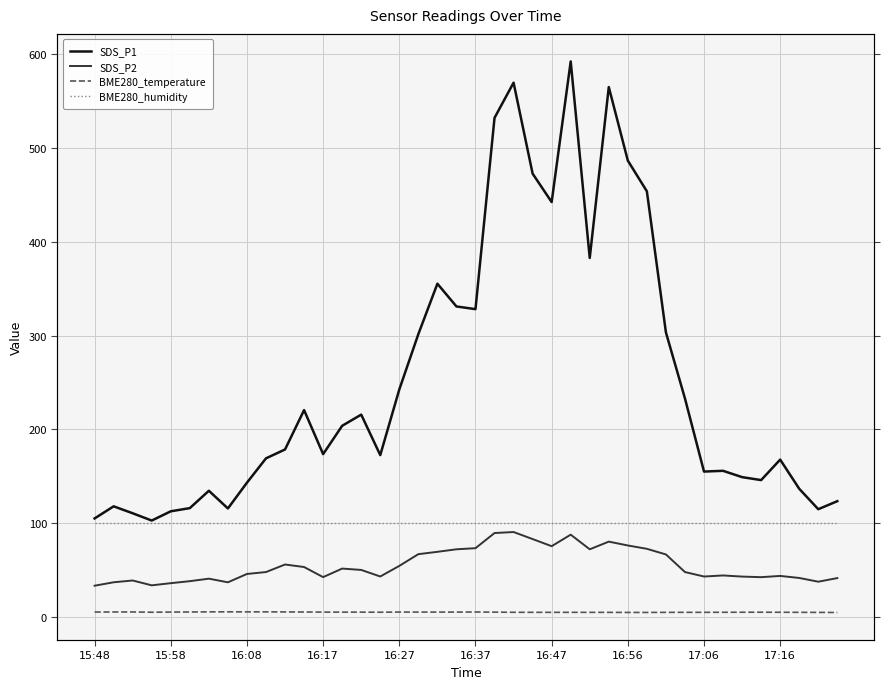

Count the number of data series in this chart.

4